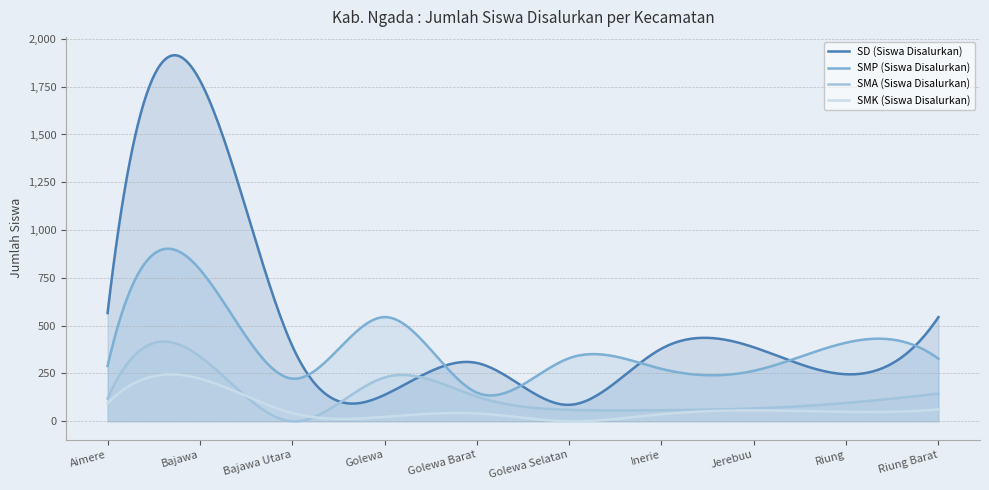

How many data points in SMP (Siswa Disalurkan) are above 327?

4